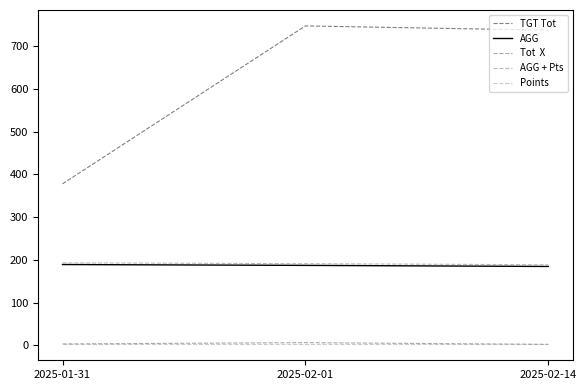

What is the maximum value shown in the chart?

748.0